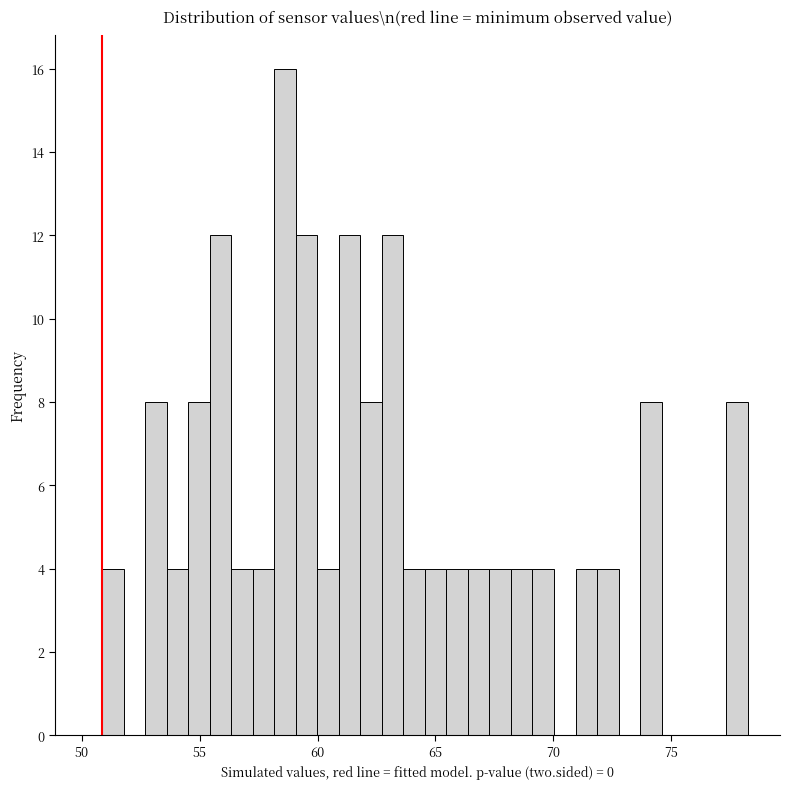

Around what value on the x-axis is the tallest bar? Give the approximate position of its centre, as read against the axis.

58.5